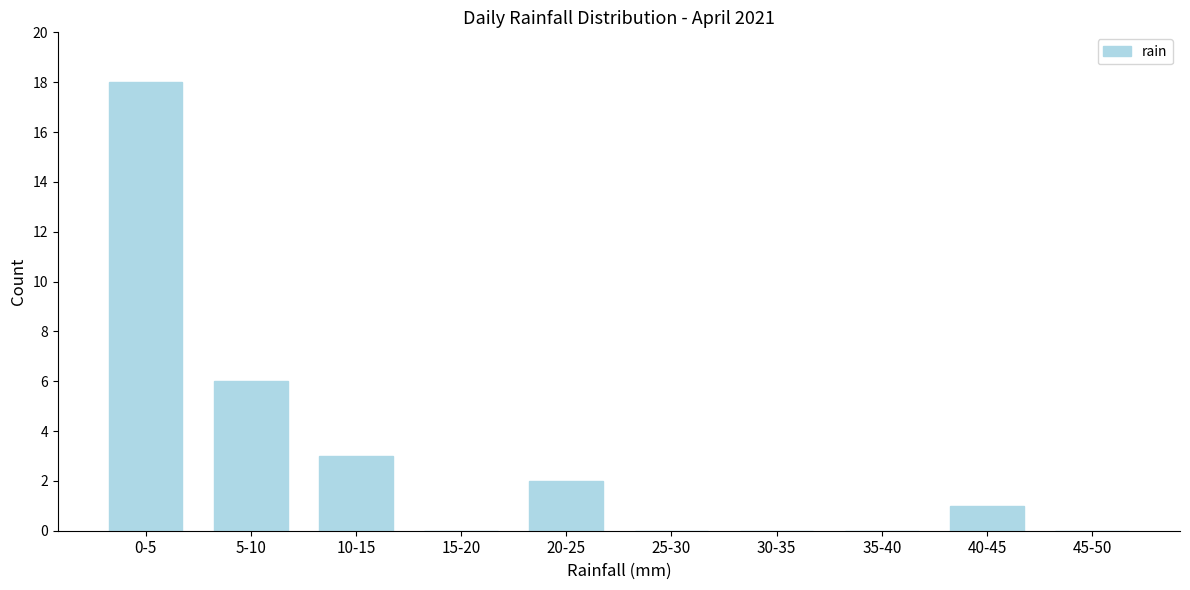

Reading right to left, what are all the values shown in this chart?

45-50=0	40-45=1	35-40=0	30-35=0	25-30=0	20-25=2	15-20=0	10-15=3	5-10=6	0-5=18